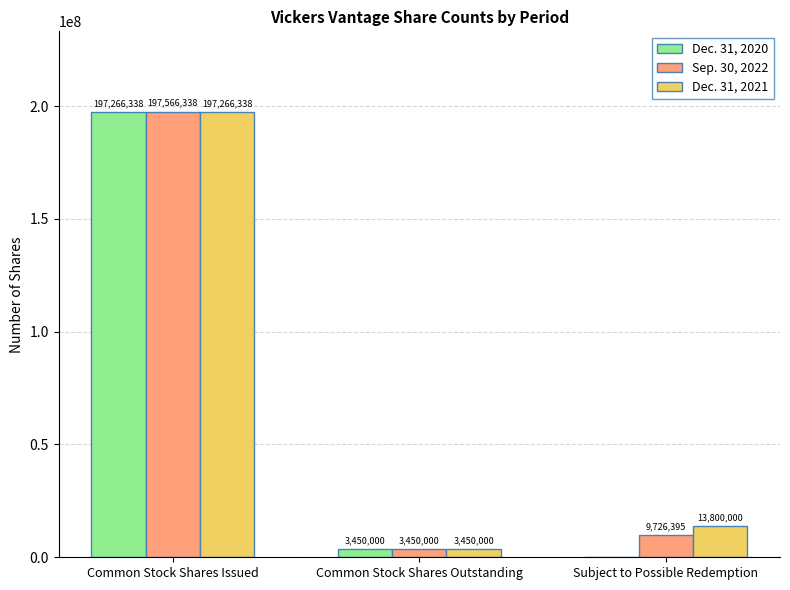

The value of Dec. 31, 2020 at Subject to Possible Redemption is 0. True or false?

True